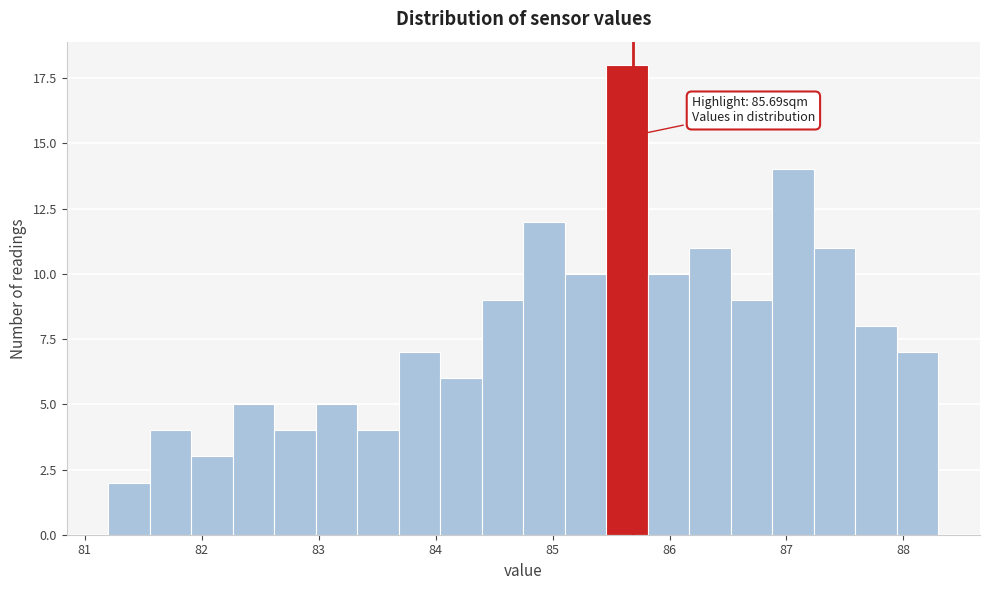

Around what value on the x-axis is the tallest bar? Give the approximate position of its centre, as read against the axis.

85.6